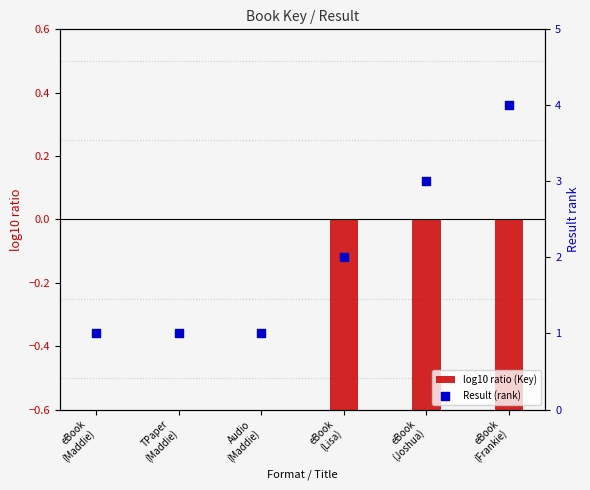

At which category is the sum across all series the highest?

eBook
(Maddie)